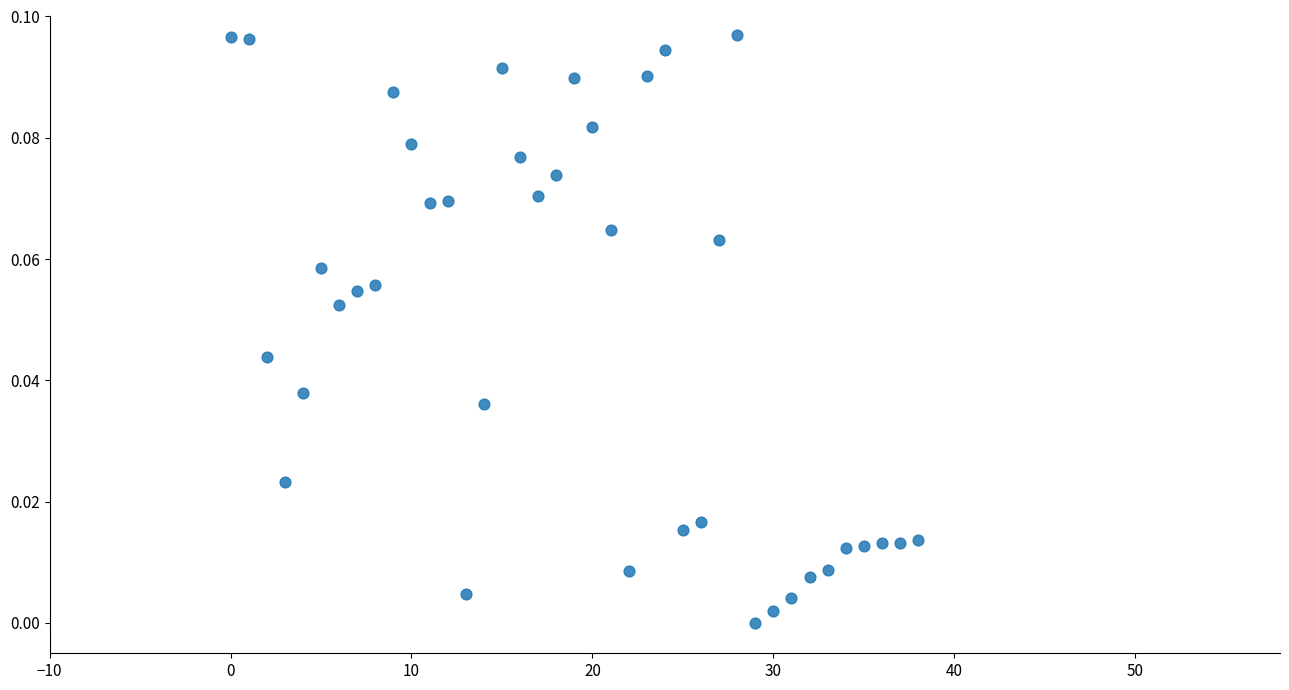

How many points are shown in the scatter plot?

39